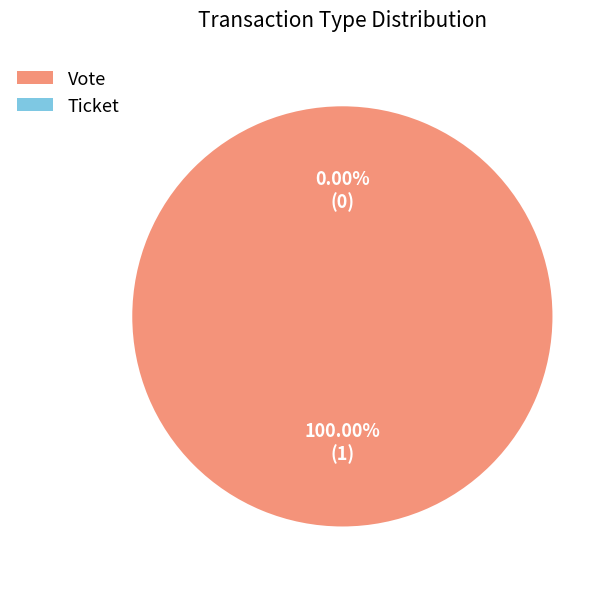

Does Ticket account for over 50% of the chart?

No